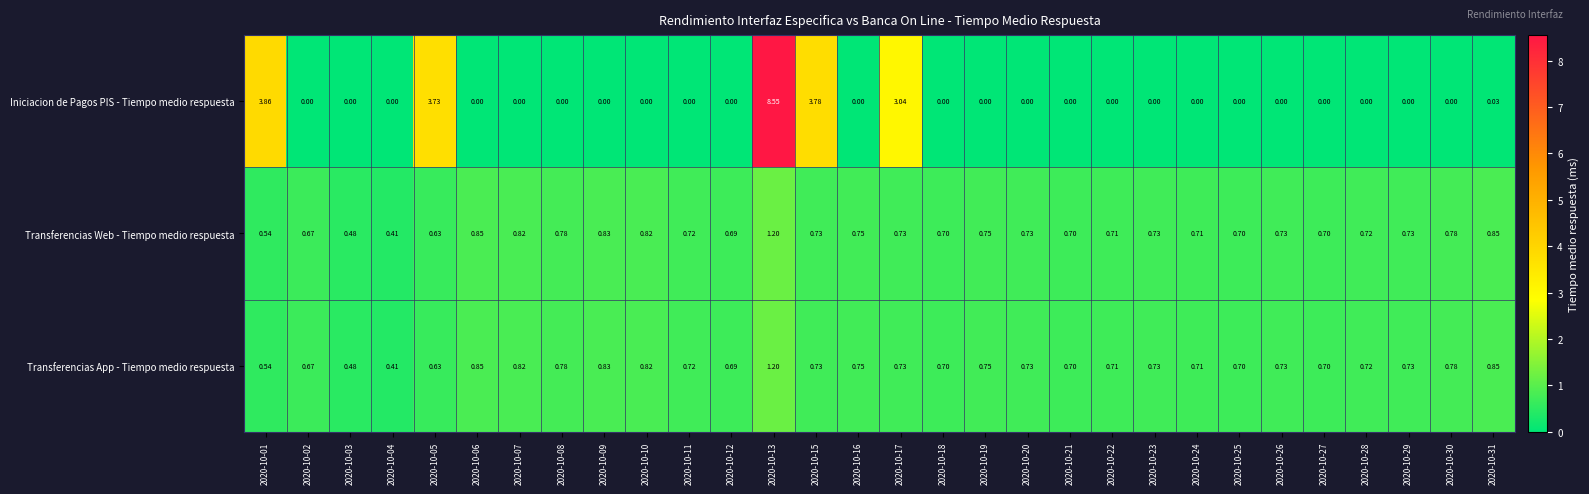

Which series has the largest total across all categories?

Iniciacion de Pagos PIS - Tiempo medio respuesta